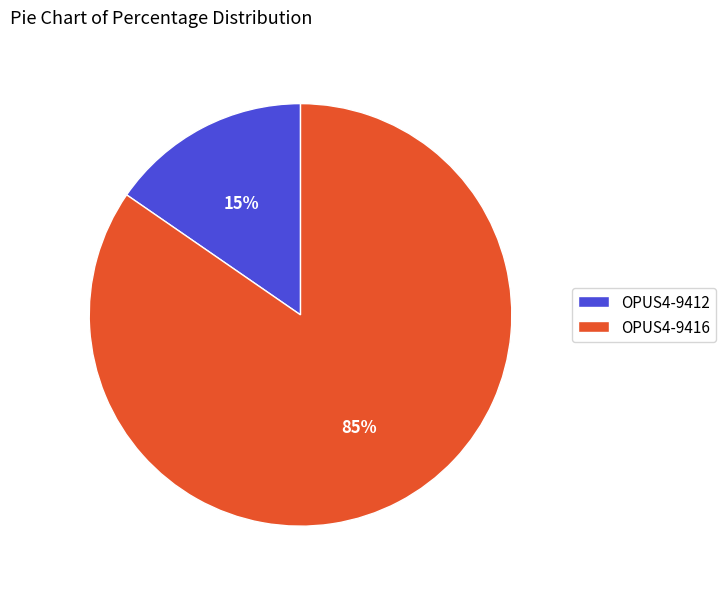

Rank the categories by value from lowest to highest.

OPUS4-9412, OPUS4-9416